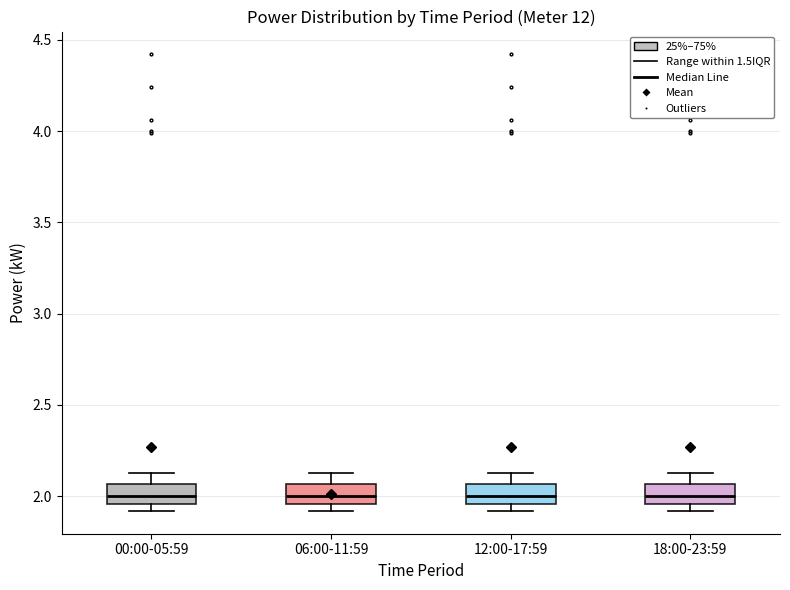

Reading left to right, transcribe this box plot: for each box, give where its median line is, the range the box spans, and where its two whiskers end, as read against the y-axis. The values are not printed on the chart, so give them approximately, as read against the axis.

00:00-05:59: median 2.00, box 1.95 to 2.05, whiskers 1.90 to 2.15
06:00-11:59: median 2.00, box 1.95 to 2.05, whiskers 1.90 to 2.15
12:00-17:59: median 2.00, box 1.95 to 2.05, whiskers 1.90 to 2.15
18:00-23:59: median 2.00, box 1.95 to 2.05, whiskers 1.90 to 2.15